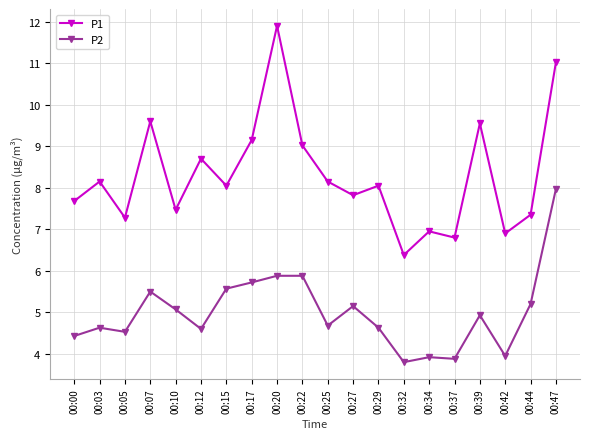

The P1 series shows 3.1 at 00:29. True or false?

False